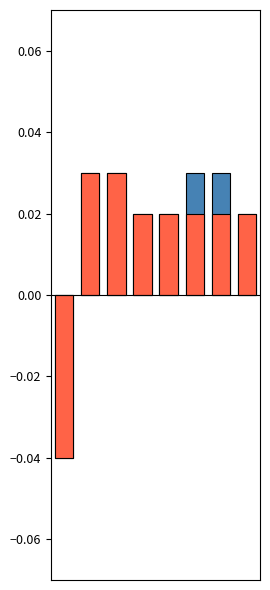

Which series changed the most between 5 and 7?

High (above baseline)